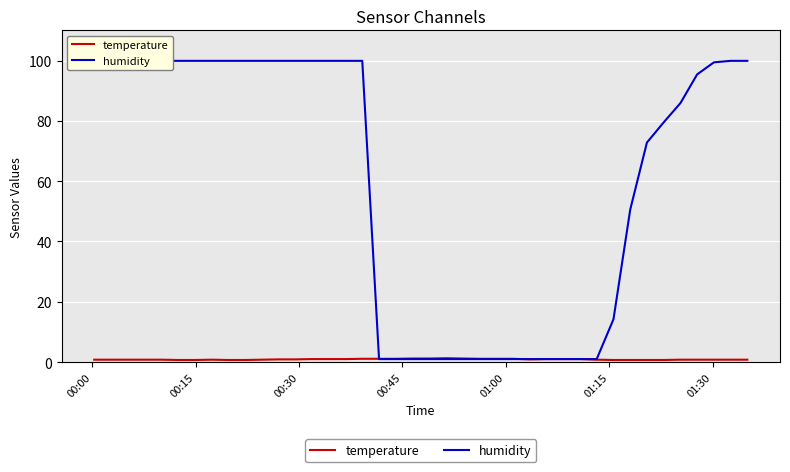

Rank the series by their average value, from lowest to highest.

temperature, humidity